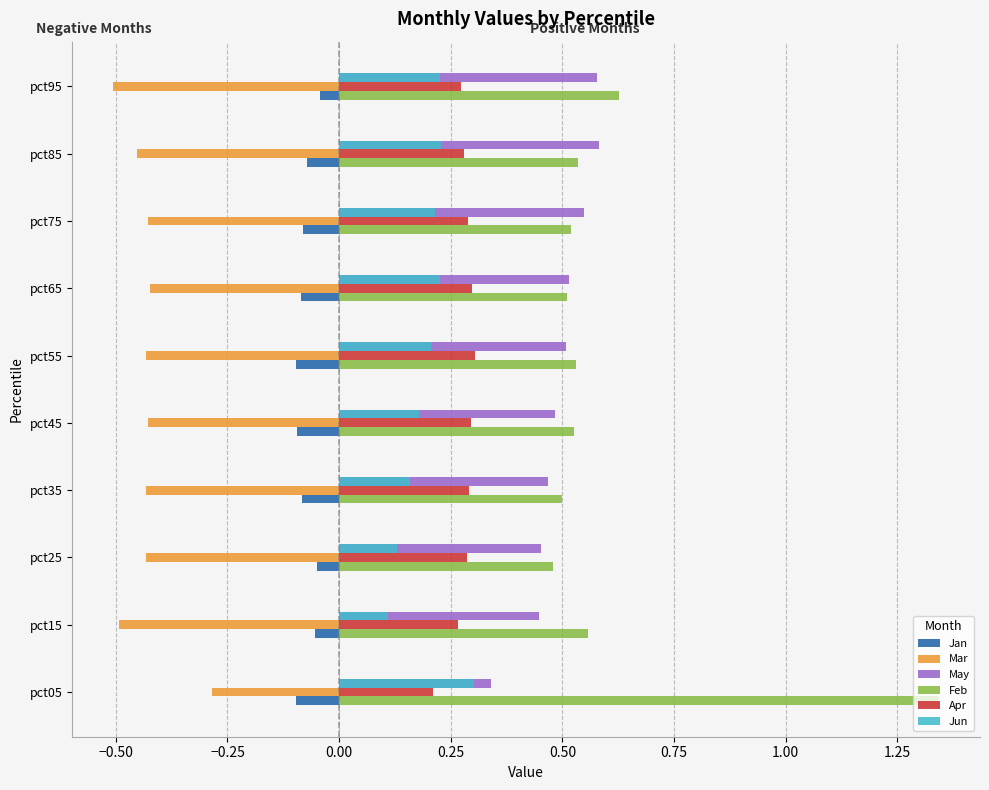

Count the Feb values in the range 0 to 1.

9